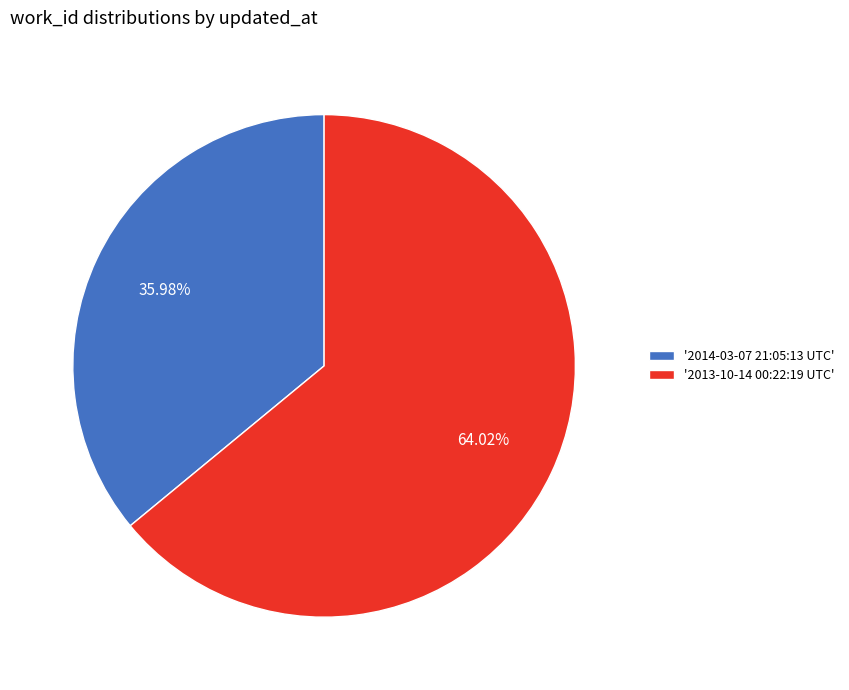

To the nearest percent, what is the average slice percentage?

50%